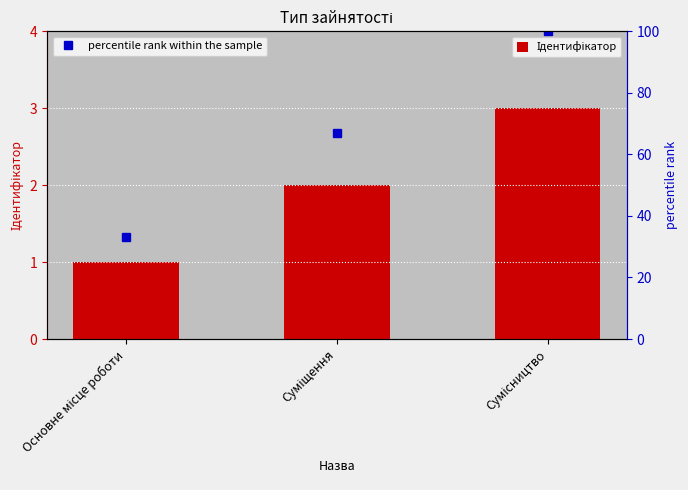

How many data points in percentile rank within the sample are less than 67?

1